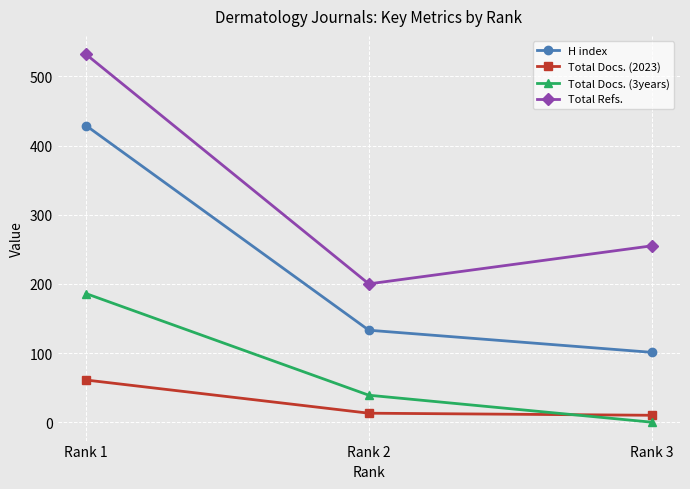

Reading left to right, what are all the values shown in this chart?

H index: 429	133	101
Total Docs. (2023): 61	13	10
Total Docs. (3years): 186	39	0
Total Refs.: 532	200	255